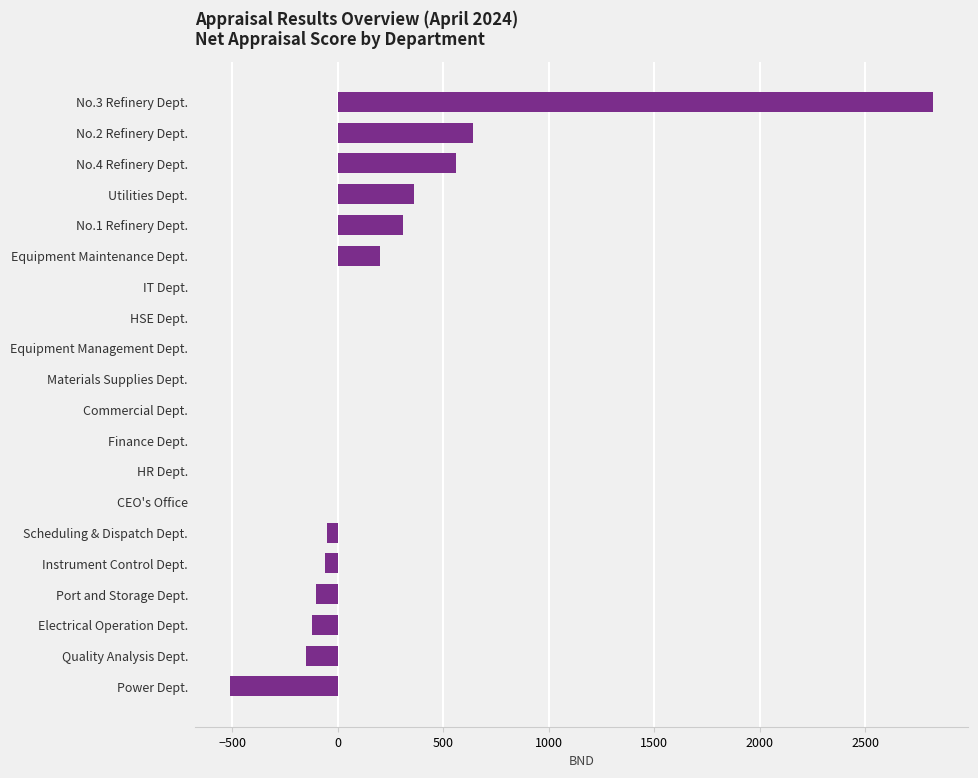

What is the approximate value at Quality Analysis Dept.?

-150